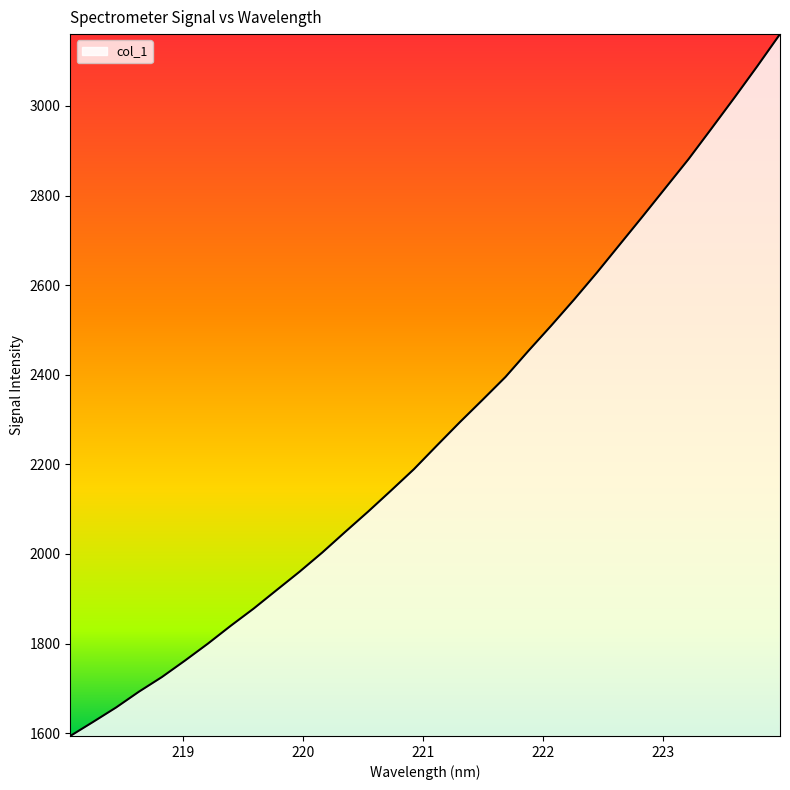

What is the difference between the maximum and minimum values?

1566.8